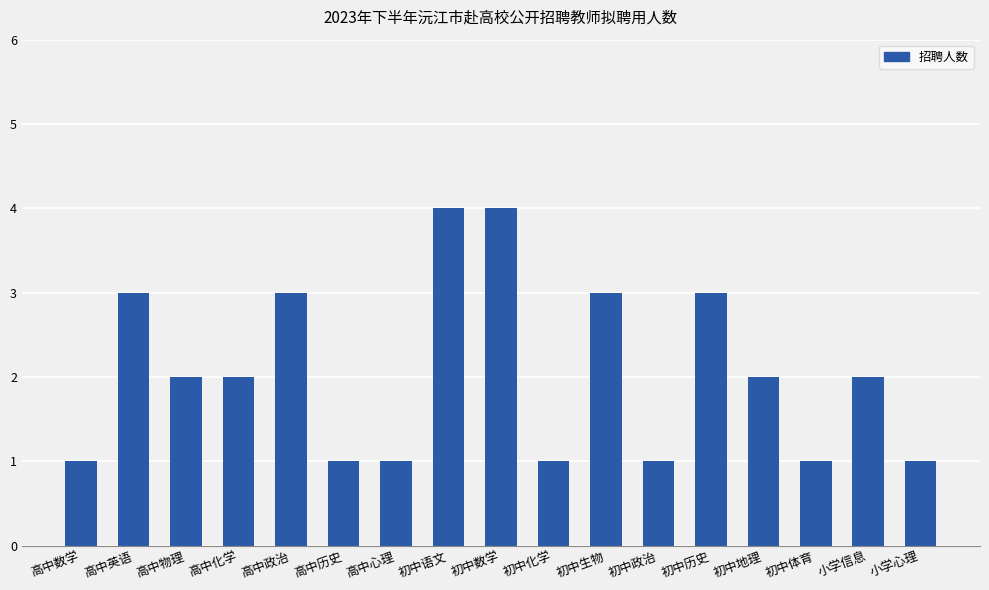

What is the difference between the values at 高中英语 and 初中语文?

1